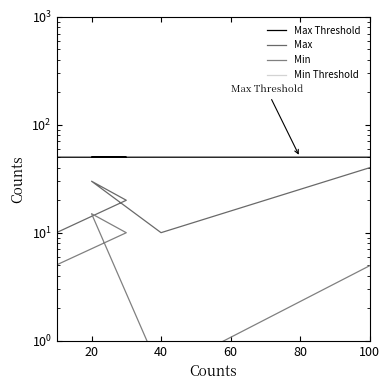

How many lines are shown in the chart?

4